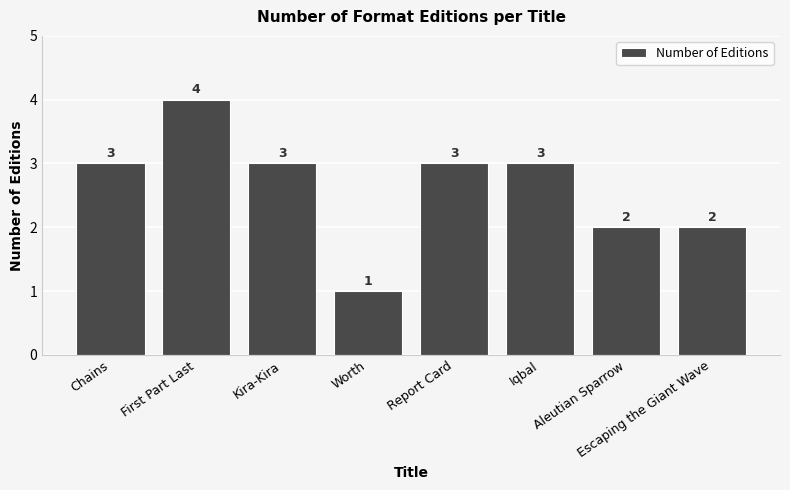

What is the value of the 4th bar from the left?

1